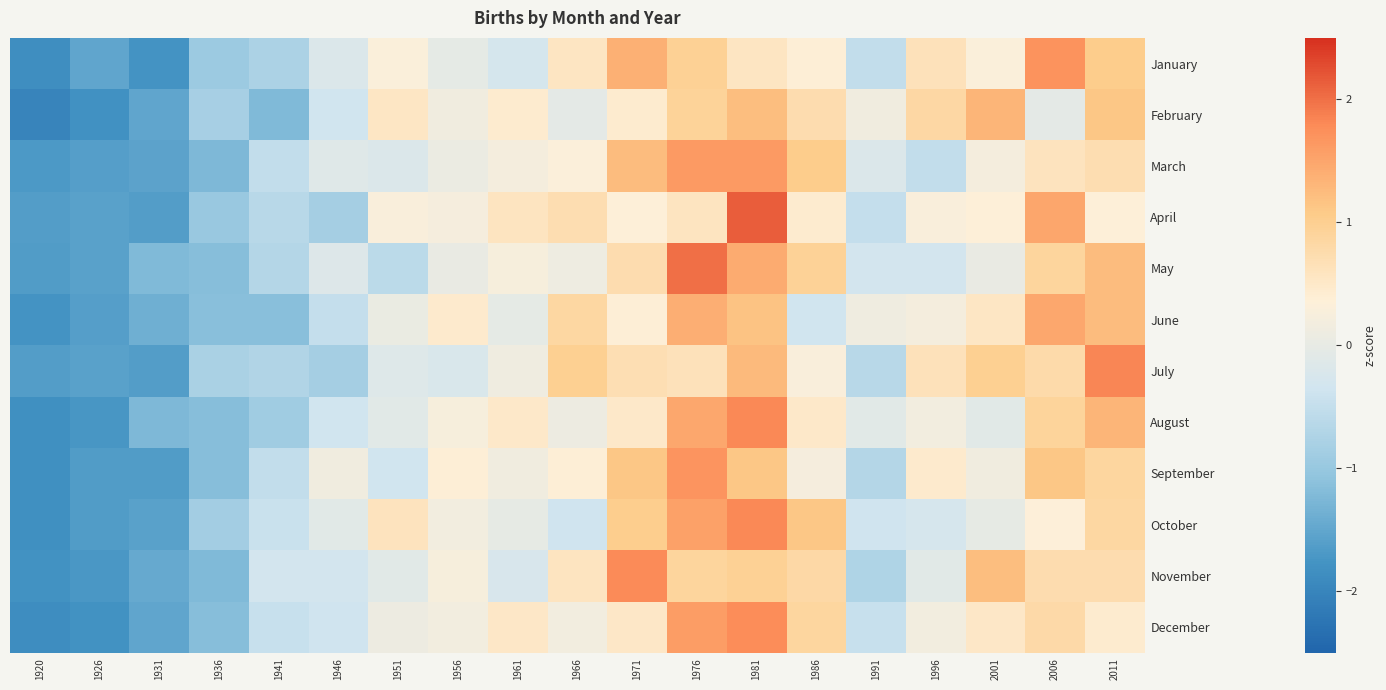

Reading left to right, transcribe all the data shown in this chart.

January: 1920=-1.9	1926=-1.5	1931=-1.8	1936=-0.9	1941=-0.8	1946=-0.2	1951=0.3	1956=-0.0	1961=-0.3	1966=0.6	1971=1.4	1976=1.0	1981=0.6	1986=0.4	1991=-0.5	1996=0.6	2001=0.3	2006=1.7	2011=1.1
February: 1920=-2.0	1926=-1.8	1931=-1.5	1936=-0.8	1941=-1.2	1946=-0.3	1951=0.5	1956=0.1	1961=0.4	1966=-0.1	1971=0.4	1976=0.9	1981=1.2	1986=0.7	1991=0.1	1996=0.8	2001=1.3	2006=-0.1	2011=1.1
March: 1920=-1.7	1926=-1.6	1931=-1.6	1936=-1.2	1941=-0.5	1946=-0.1	1951=-0.2	1956=0.1	1961=0.2	1966=0.3	1971=1.2	1976=1.6	1981=1.6	1986=1.0	1991=-0.2	1996=-0.5	2001=0.2	2006=0.6	2011=0.7
April: 1920=-1.6	1926=-1.6	1931=-1.6	1936=-1.0	1941=-0.6	1946=-0.9	1951=0.3	1956=0.2	1961=0.6	1966=0.7	1971=0.4	1976=0.6	1981=2.1	1986=0.4	1991=-0.5	1996=0.3	2001=0.4	2006=1.5	2011=0.4
May: 1920=-1.6	1926=-1.6	1931=-1.2	1936=-1.2	1941=-0.7	1946=-0.2	1951=-0.6	1956=0.0	1961=0.2	1966=0.1	1971=0.7	1976=2.0	1981=1.4	1986=1.0	1991=-0.3	1996=-0.3	2001=0.0	2006=0.9	2011=1.2
June: 1920=-1.8	1926=-1.6	1931=-1.4	1936=-1.1	1941=-1.1	1946=-0.5	1951=0.1	1956=0.5	1961=-0.0	1966=0.8	1971=0.4	1976=1.4	1981=1.2	1986=-0.3	1991=0.1	1996=0.2	2001=0.5	2006=1.5	2011=1.2
July: 1920=-1.6	1926=-1.6	1931=-1.6	1936=-0.8	1941=-0.7	1946=-0.9	1951=-0.1	1956=-0.2	1961=0.1	1966=1.0	1971=0.7	1976=0.6	1981=1.3	1986=0.3	1991=-0.6	1996=0.6	2001=1.0	2006=0.8	2011=1.8
August: 1920=-1.8	1926=-1.7	1931=-1.2	1936=-1.2	1941=-0.9	1946=-0.3	1951=-0.1	1956=0.2	1961=0.5	1966=0.1	1971=0.5	1976=1.5	1981=1.8	1986=0.5	1991=-0.1	1996=0.2	2001=-0.1	2006=0.9	2011=1.3
September: 1920=-1.8	1926=-1.7	1931=-1.7	1936=-1.2	1941=-0.5	1946=0.1	1951=-0.3	1956=0.4	1961=0.1	1966=0.4	1971=1.1	1976=1.7	1981=1.1	1986=0.2	1991=-0.7	1996=0.5	2001=0.1	2006=1.1	2011=0.9
October: 1920=-1.8	1926=-1.7	1931=-1.6	1936=-0.9	1941=-0.4	1946=-0.1	1951=0.6	1956=0.2	1961=-0.0	1966=-0.4	1971=1.0	1976=1.5	1981=1.8	1986=1.1	1991=-0.4	1996=-0.3	2001=-0.0	2006=0.3	2011=0.9
November: 1920=-1.8	1926=-1.7	1931=-1.5	1936=-1.2	1941=-0.3	1946=-0.3	1951=-0.1	1956=0.2	1961=-0.2	1966=0.6	1971=1.8	1976=0.9	1981=1.0	1986=0.8	1991=-0.7	1996=-0.1	2001=1.2	2006=0.7	2011=0.7
December: 1920=-1.9	1926=-1.8	1931=-1.5	1936=-1.2	1941=-0.5	1946=-0.4	1951=0.1	1956=0.2	1961=0.5	1966=0.2	1971=0.5	1976=1.6	1981=1.8	1986=0.9	1991=-0.5	1996=0.2	2001=0.5	2006=0.8	2011=0.4